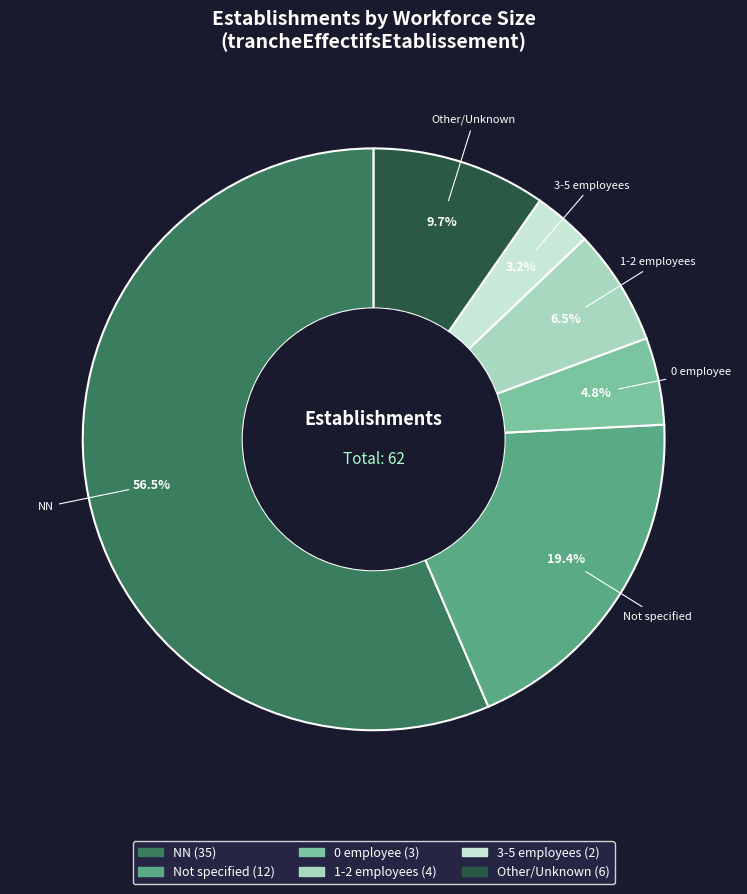

Is there a majority slice in this chart?

Yes